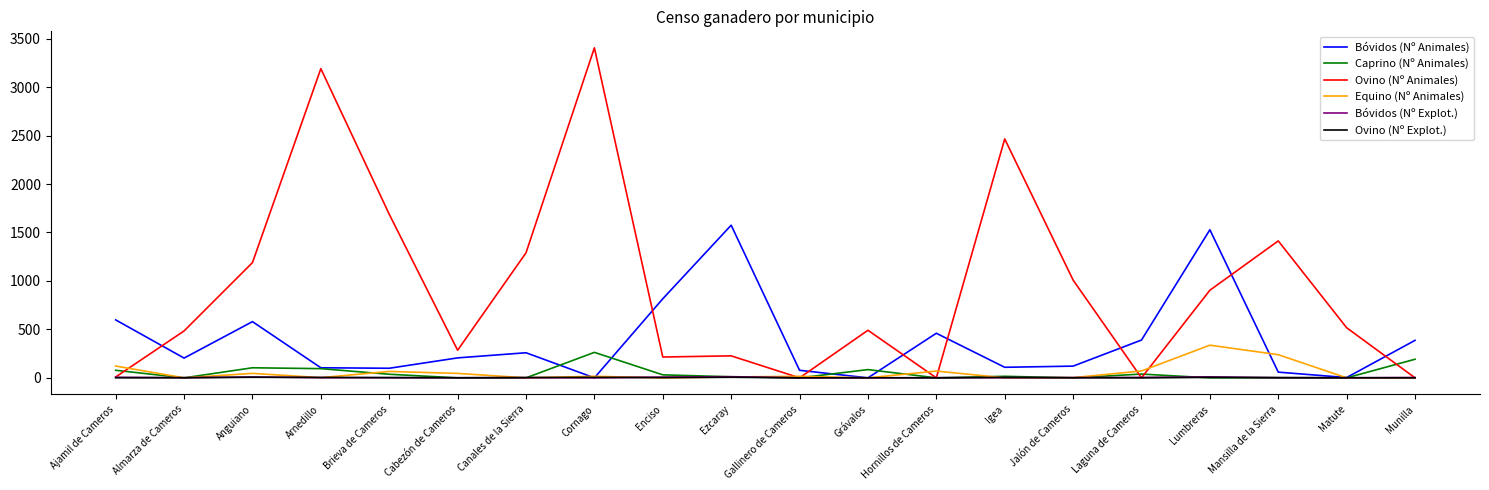

Which series changed the most between Cornago and Ezcaray?

Ovino (Nº Animales)